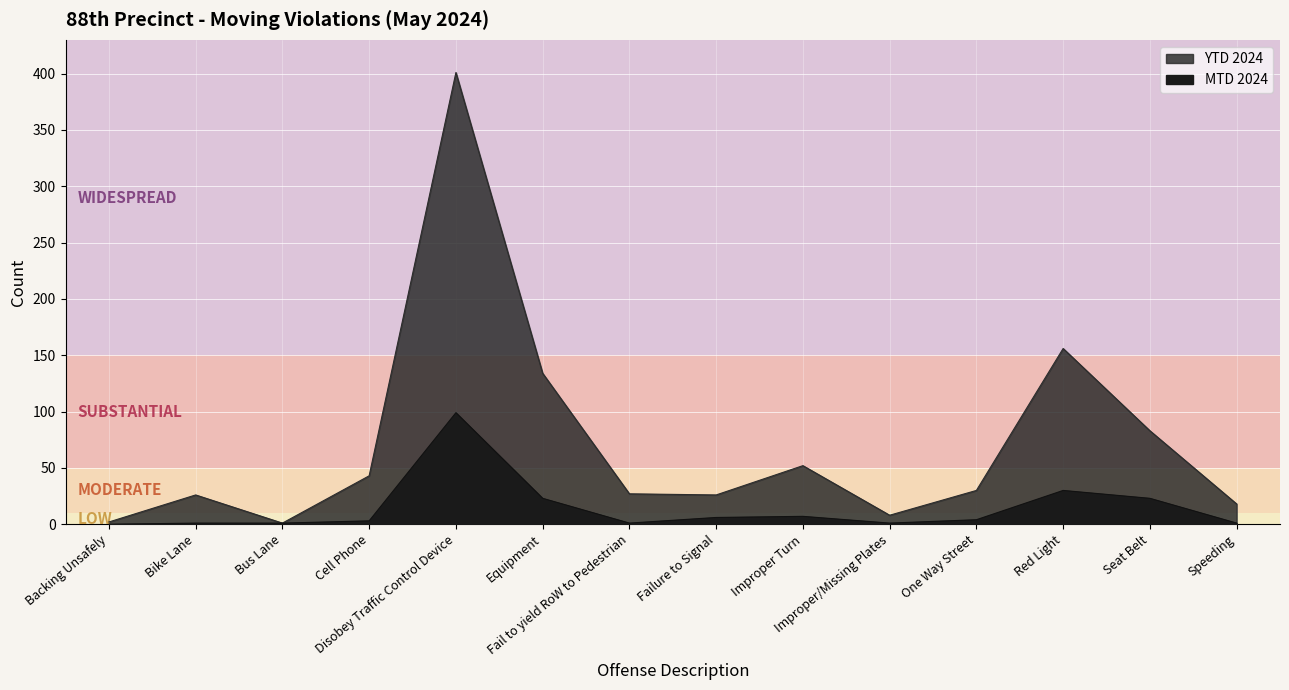

What is the difference between the maximum and second lowest values in the MTD 2024 series?

98